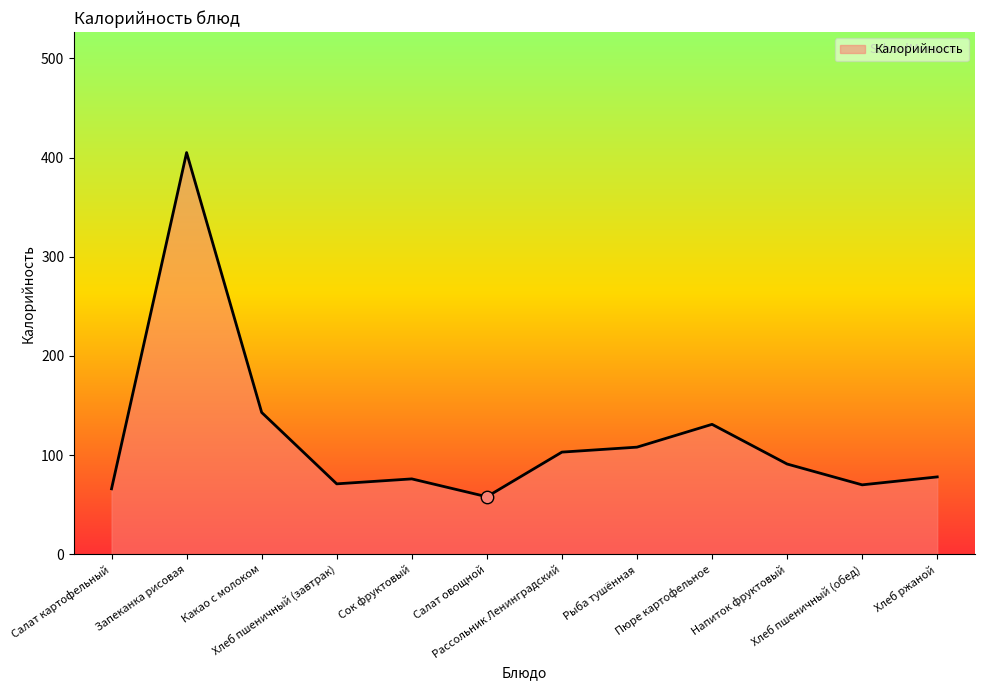

What is the smallest value displayed?

58